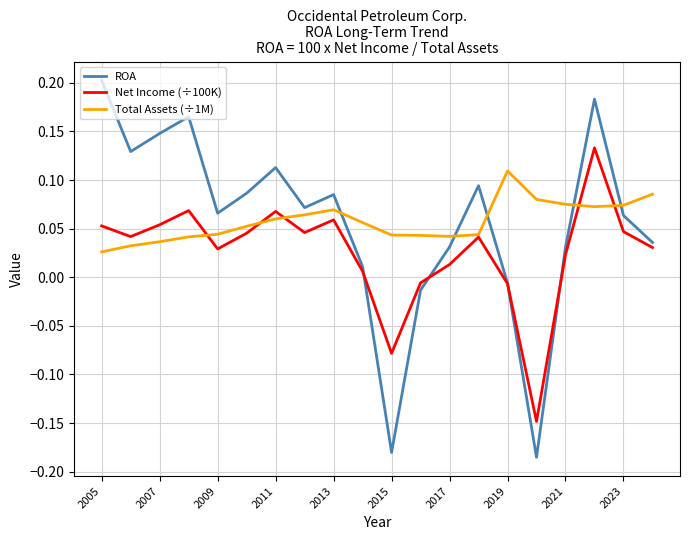

What are all the series names shown in the legend?

ROA, Net Income (÷100K), Total Assets (÷1M)